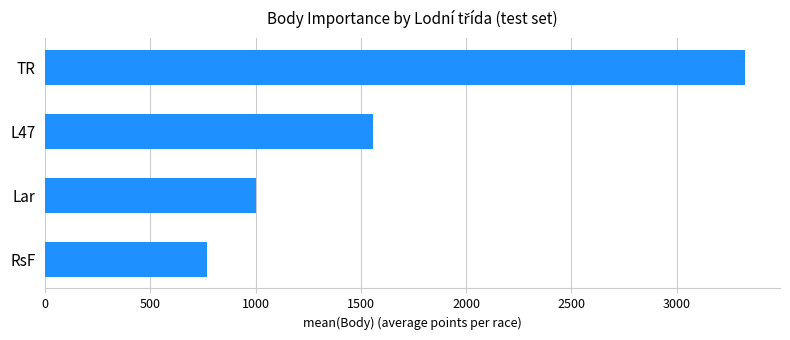

What is the average value?

1662.8